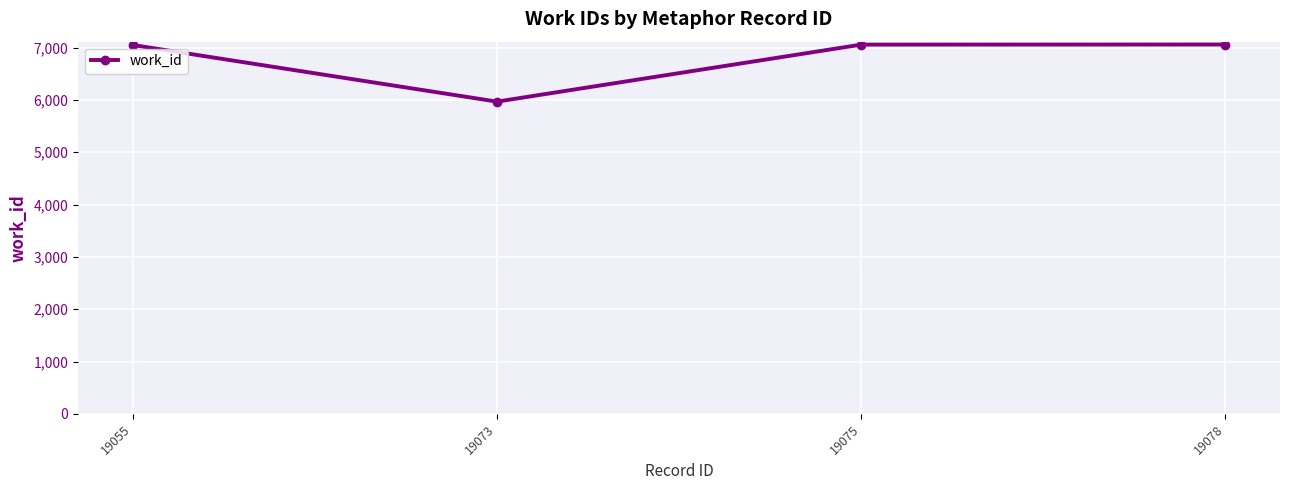

How many series are shown in this chart?

1